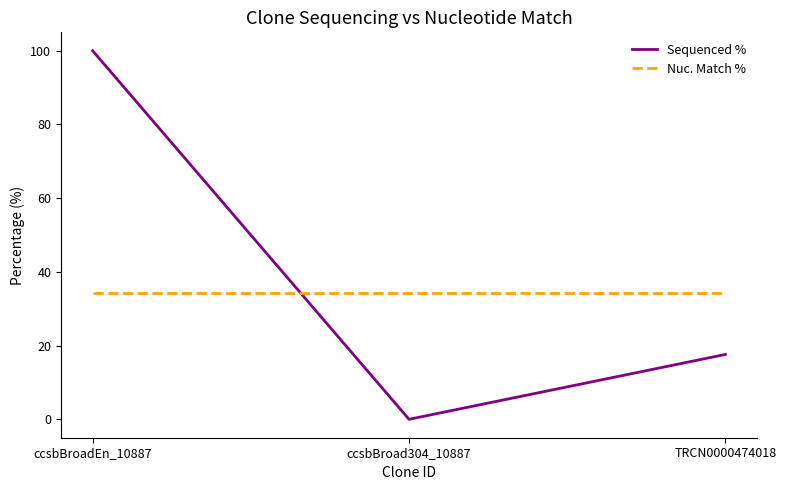

Does the chart display data point markers on the line(s)?

No